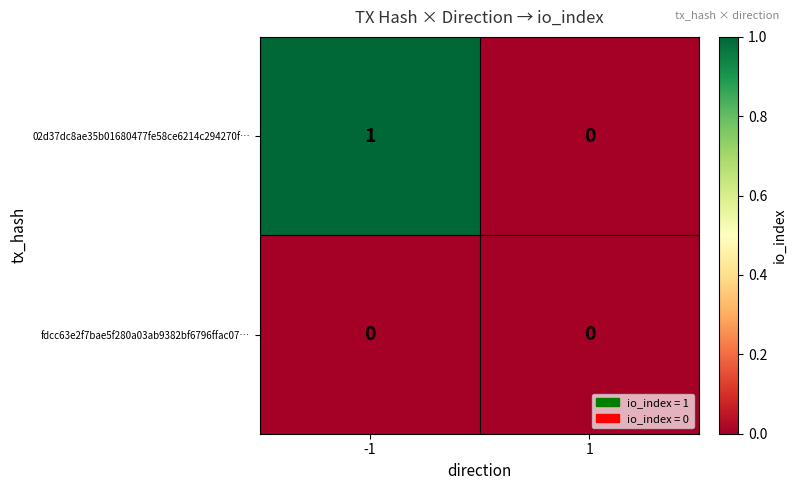

Reading right to left, what are all the values shown in this chart?

02d37dc8ae35b01680477fe58ce6214c294270f…: 0	1
fdcc63e2f7bae5f280a03ab9382bf6796ffac07…: 0	0